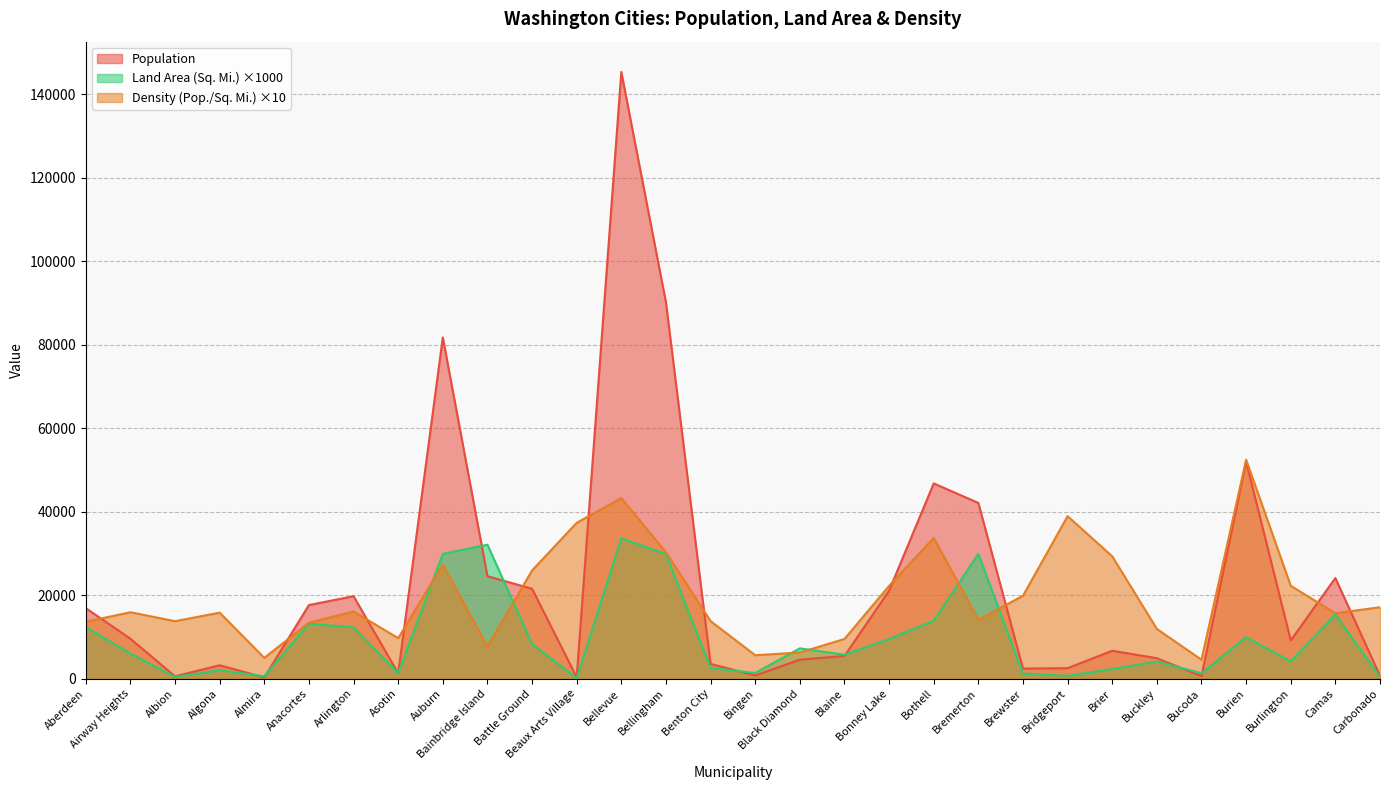

Reading left to right, extract all data points from this chart.

Population: 16880.0	9545.0	550.0	3190.0	275.0	17610.0	19740.0	1280.0	81720.0	24520.0	21520.0	300.0	145300.0	90110.0	3520.0	750.0	4525.0	5425.0	21060.0	46750.0	42080.0	2405.0	2500.0	6665.0	4885.0	580.0	52000.0	9140.0	24090.0	665.0
Land Area (Sq. Mi.): 12394.5	6005.8	400.0	2019.8	554.5	13160.5	12279.6	1322.4	29874.7	32072.7	8308.4	80.4	33614.2	29785.6	2555.5	1339.7	7244.7	5718.2	9482.7	13878.0	29887.6	1211.9	642.6	2275.7	4105.0	1283.1	9919.4	4112.4	15379.3	389.1
Density (Pop./Sq. Mi.): 13618.9	15893.0	13750.0	15793.6	4959.4	13381.0	16075.4	9679.4	27354.2	7645.1	25901.5	37313.4	43225.8	30252.9	13774.2	5598.3	6245.9	9487.3	22208.9	33686.4	14079.4	19844.9	38904.5	29287.7	11900.1	4520.3	52422.5	22225.5	15663.9	17090.7